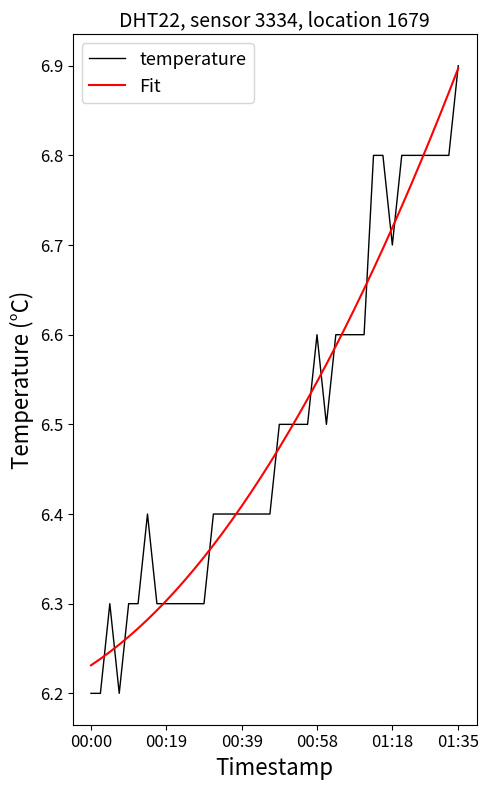

Which series has the widest spread of values?

temperature